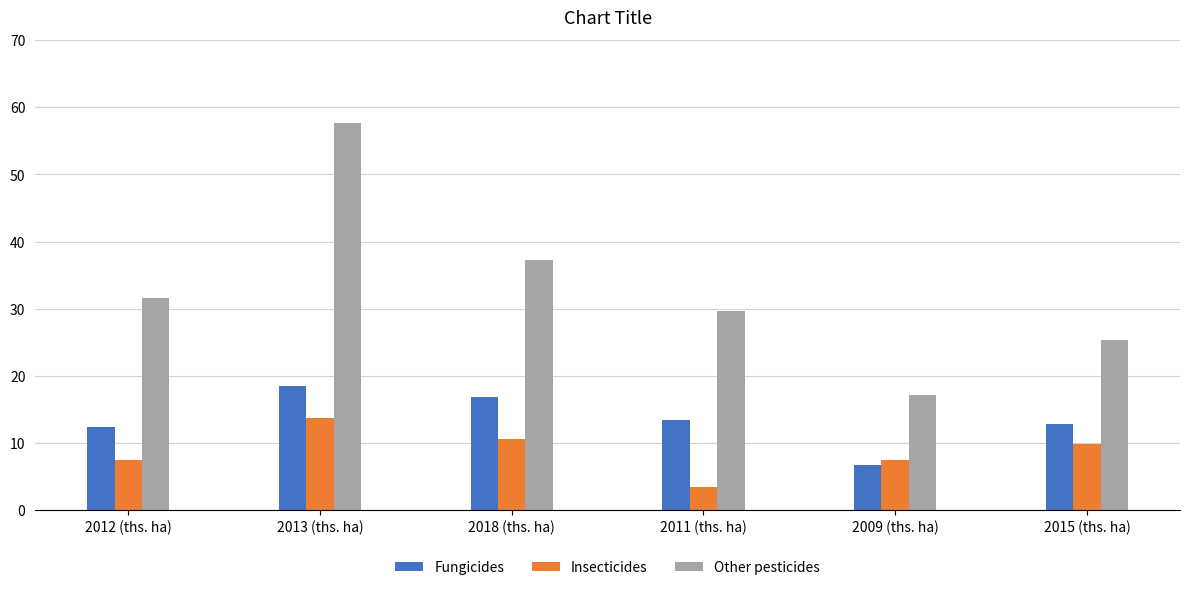

Reading right to left, transcribe all the data shown in this chart.

Fungicides: 12.8	6.7	13.5	16.8	18.5	12.4
Insecticides: 9.9	7.5	3.5	10.6	13.7	7.5
Other pesticides: 25.3	17.2	29.7	37.3	57.6	31.6